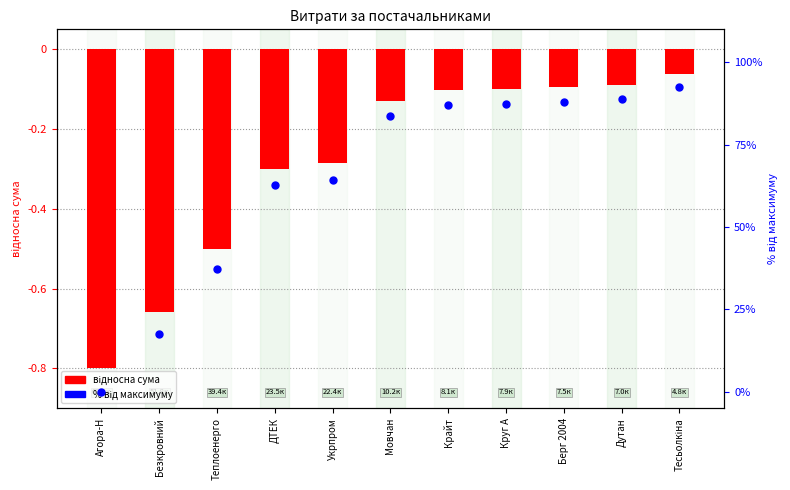

Which series has the largest Y range (max minus min)?

% від максимуму